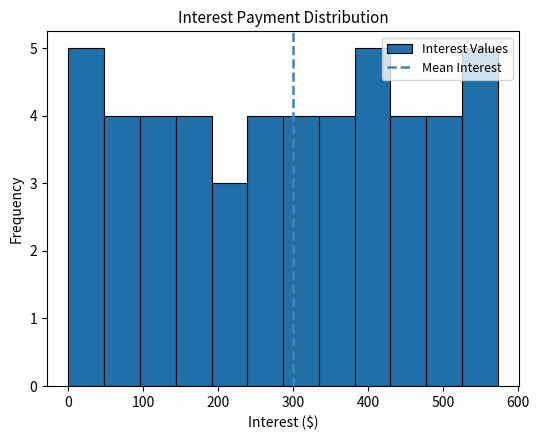

Reading left to right, list every bar in this chart as the range it spans on the x-axis followed by its height. Neither the bar edges nor the heights are printed on the chart, so give them approximately, as read against the axes.

0 to 50: 5
50 to 100: 4
100 to 140: 4
140 to 190: 4
190 to 240: 3
240 to 290: 4
290 to 330: 4
330 to 380: 4
380 to 430: 5
430 to 480: 4
480 to 520: 4
520 to 570: 5